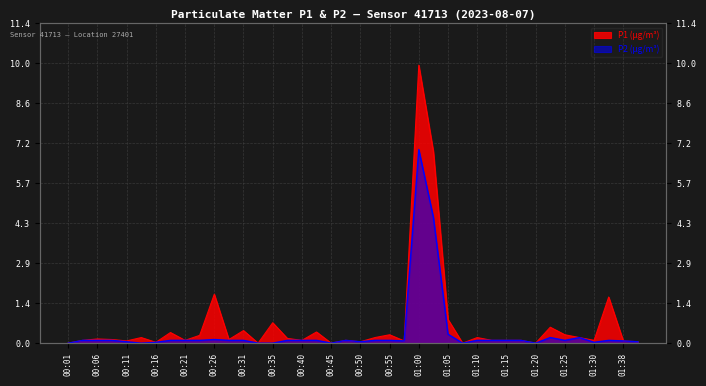

What is the label of the 25th point from the left?

01:00